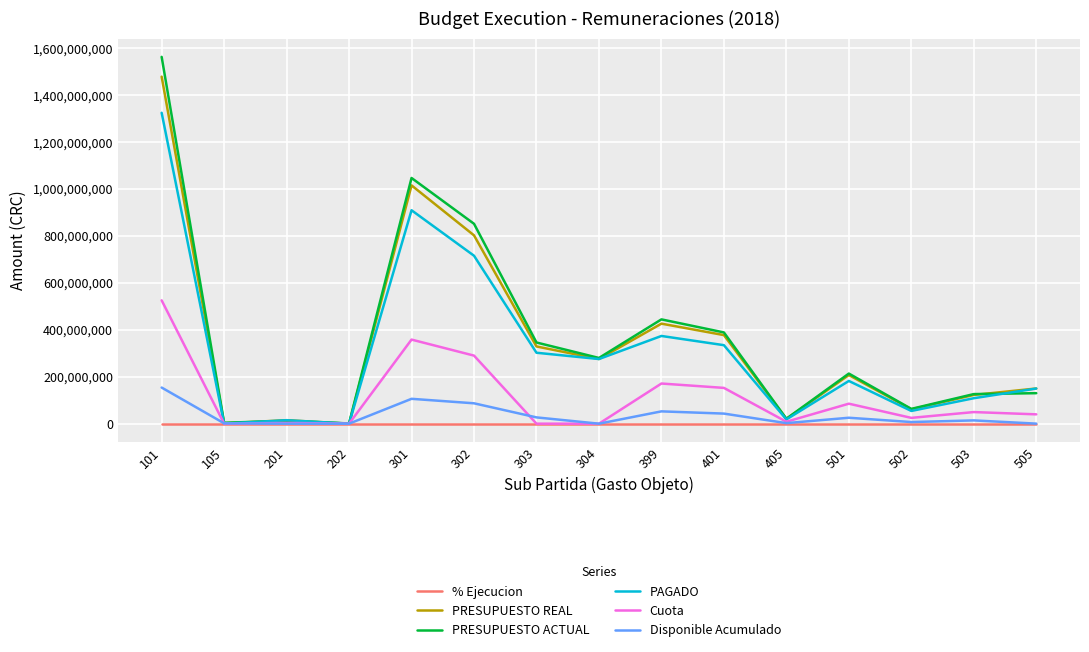

Rank the series by their maximum value, from lowest to highest.

% Ejecucion, Disponible Acumulado, Cuota, PAGADO, PRESUPUESTO REAL, PRESUPUESTO ACTUAL